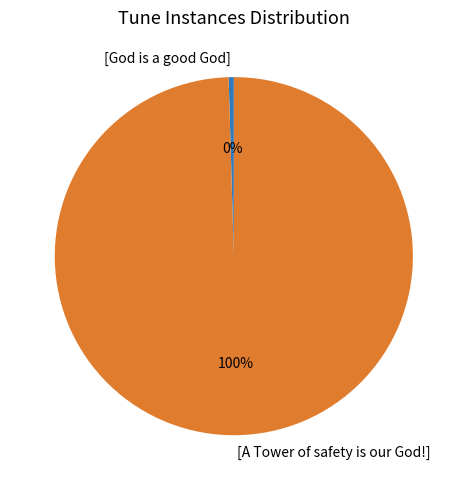

Which has a higher value, [God is a good God] or [A Tower of safety is our God!]?

[A Tower of safety is our God!]